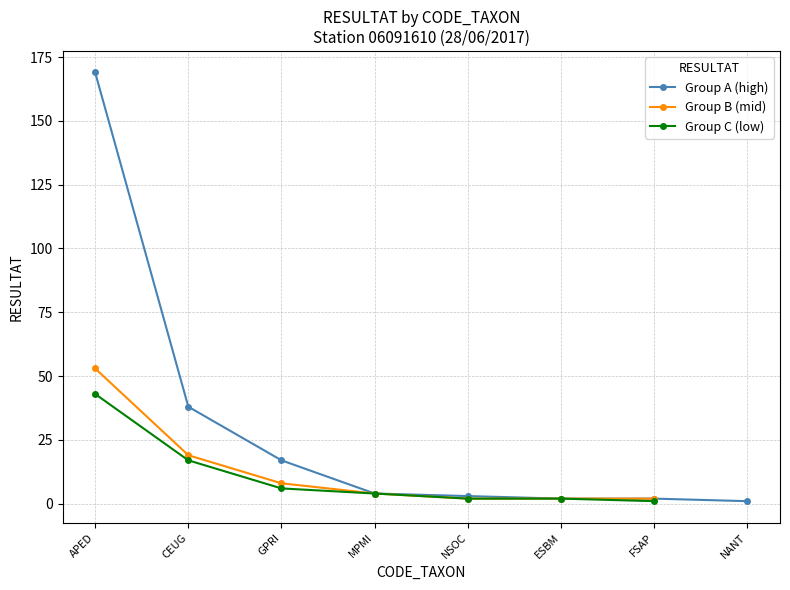

Is this an area chart (filled region under the line)?

No